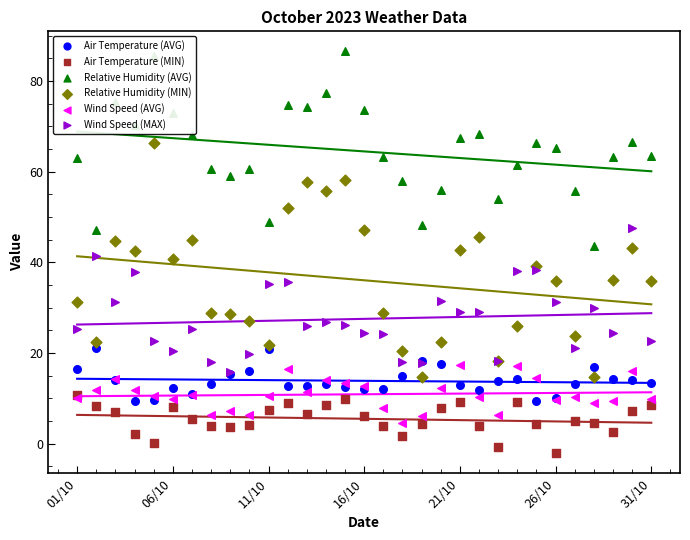

What is the total value across all series at 9?

133.4